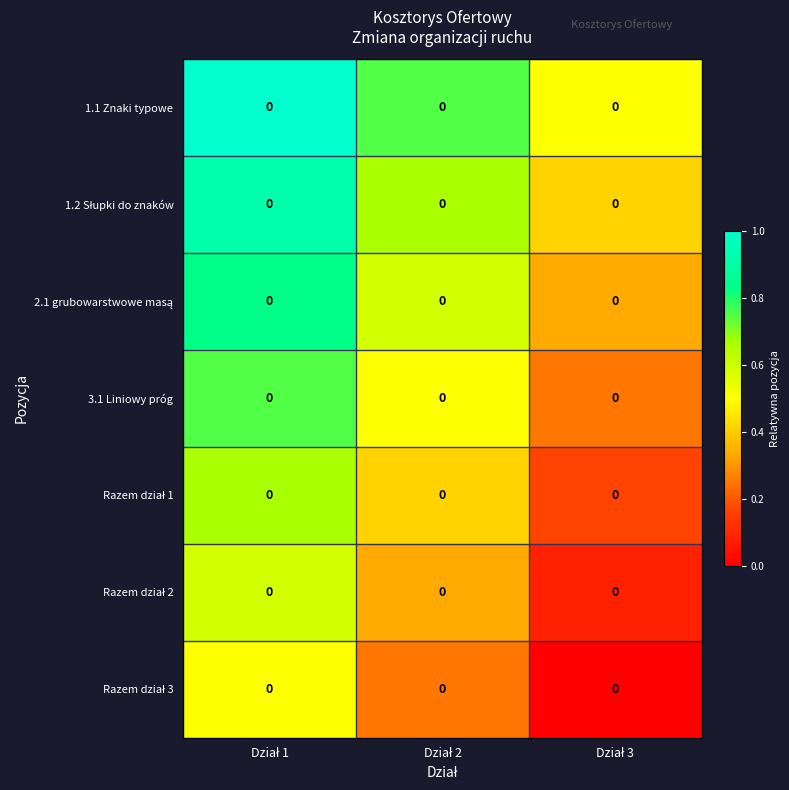

Rank the categories by Razem dział 2 value from highest to lowest.

Dział 1, Dział 2, Dział 3